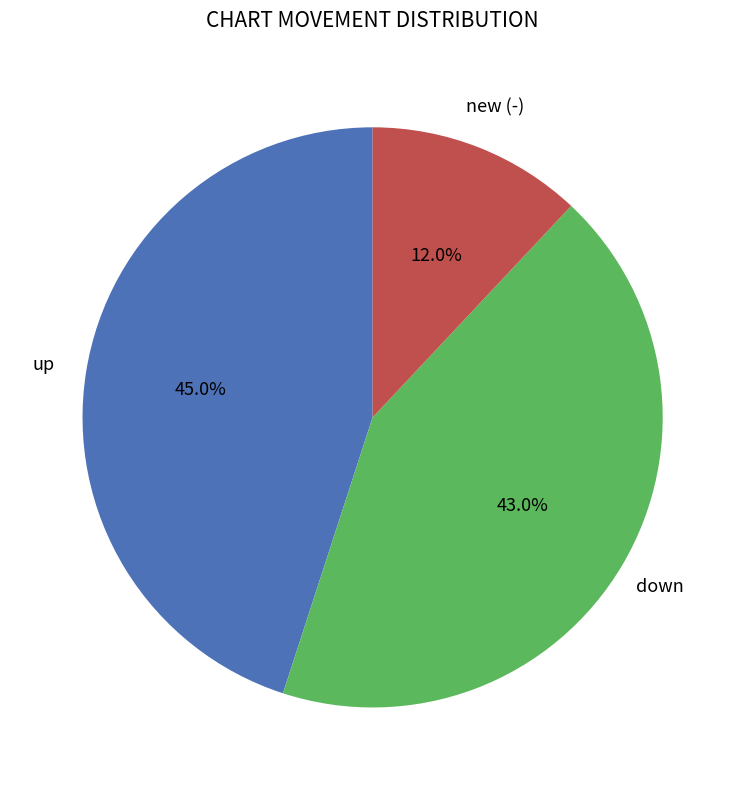

Does any single category account for the majority?

No